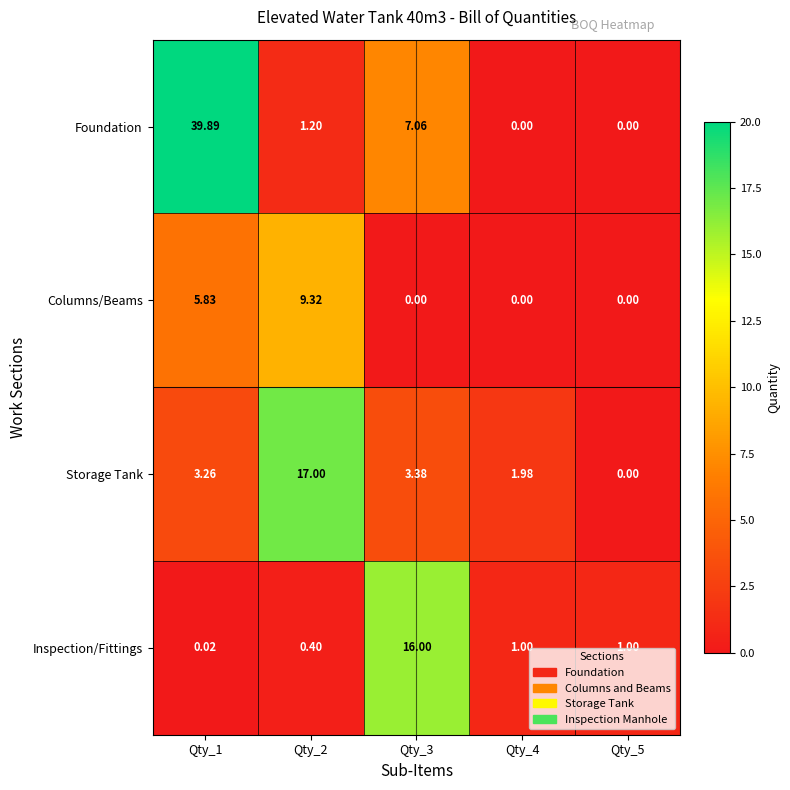

How many data points in Storage Tank are less than 3?

2